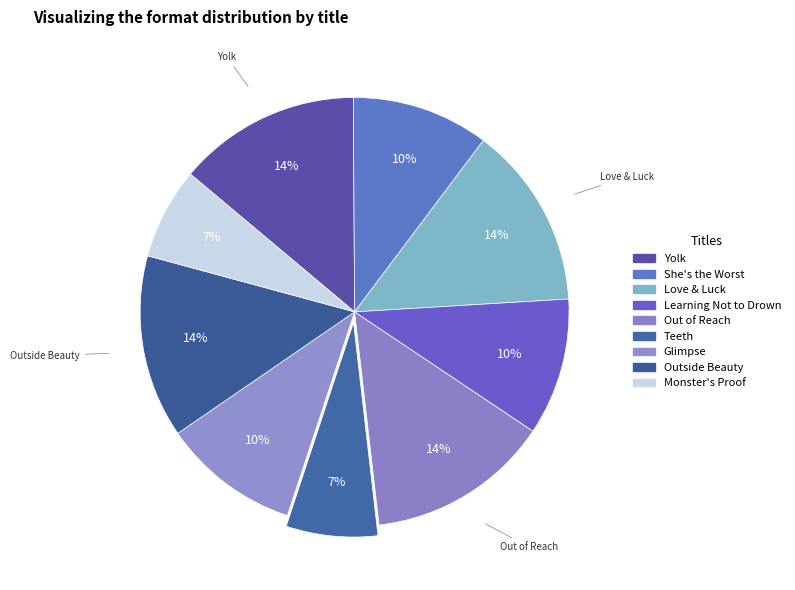

Count the number of slices in the pie.

9